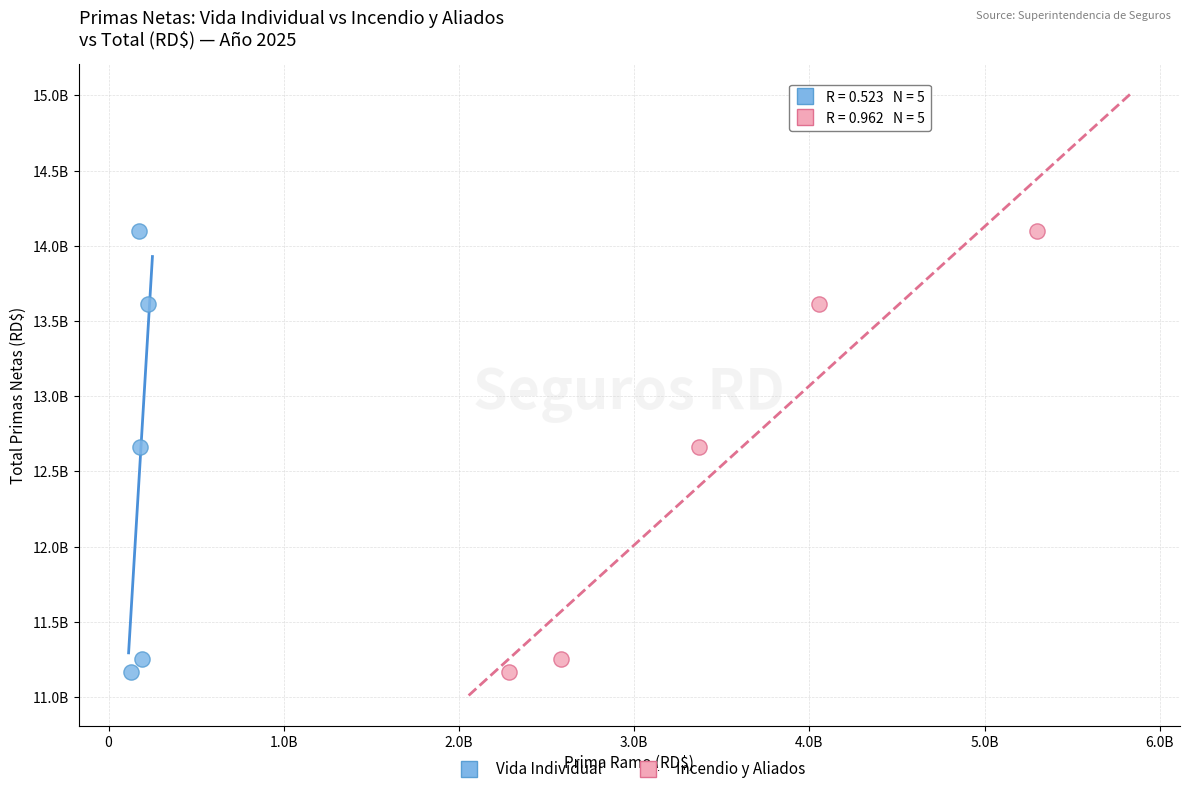

What are all the series names shown in the legend?

Vida Individual, Incendio y Aliados